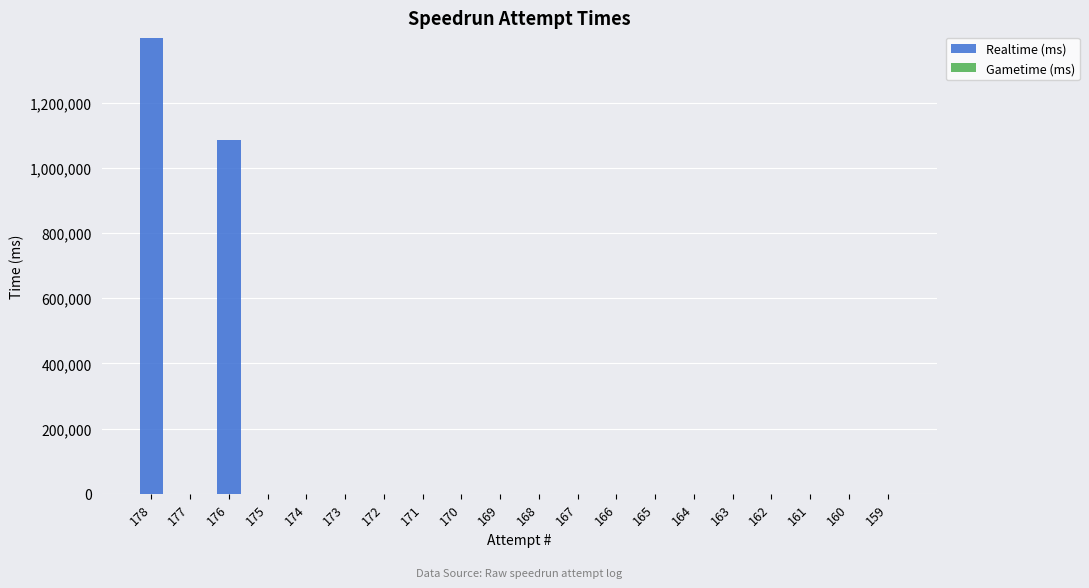

The value at 174 is 0. True or false?

True